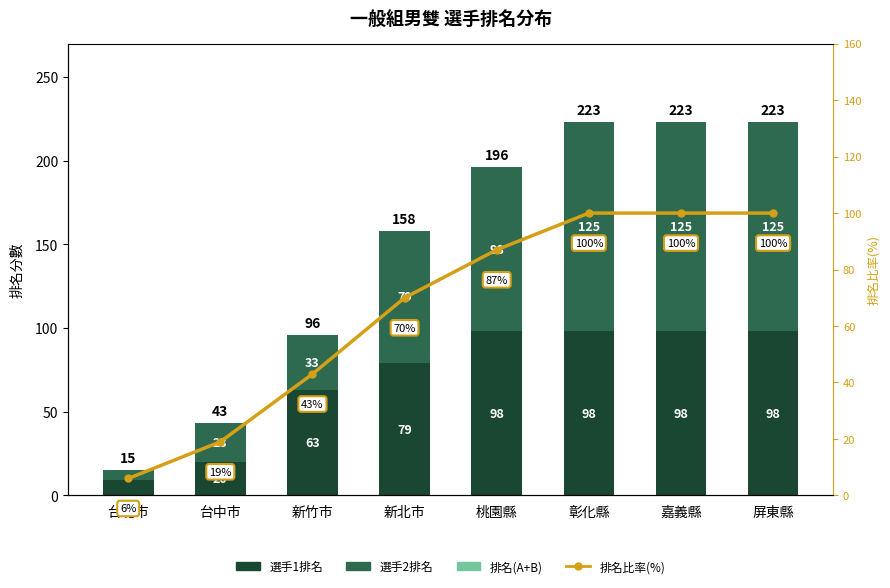

What is the average value of the 選手1排名 series?

70